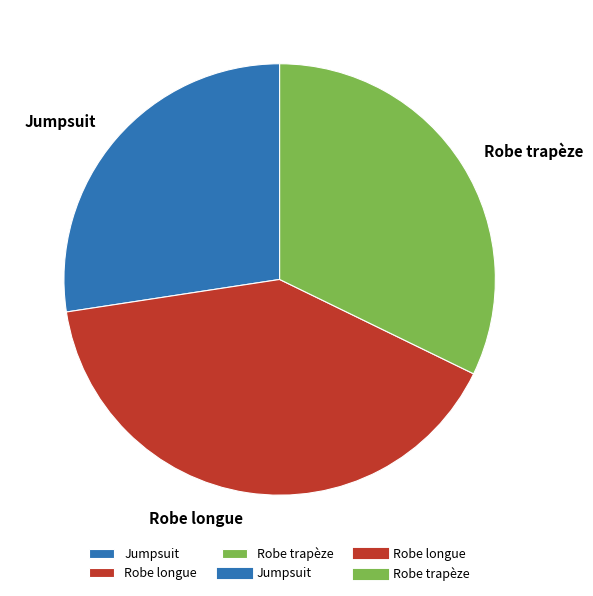

Which has a higher value, Robe longue or Jumpsuit?

Robe longue